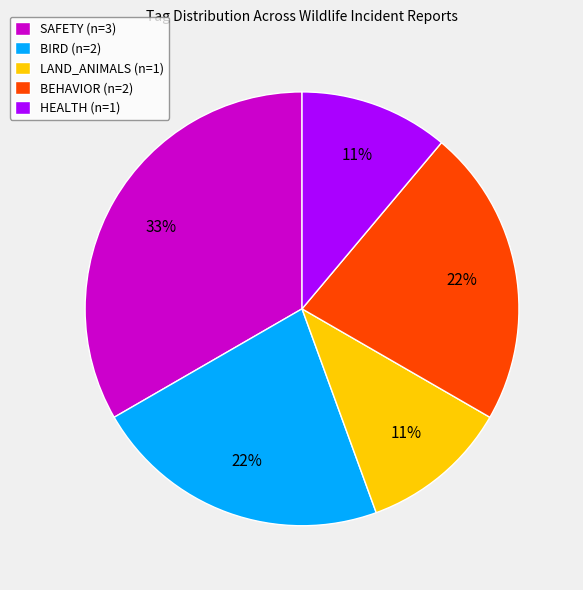

To the nearest percent, what is the difference between the largest and smallest slice percentages?

22%